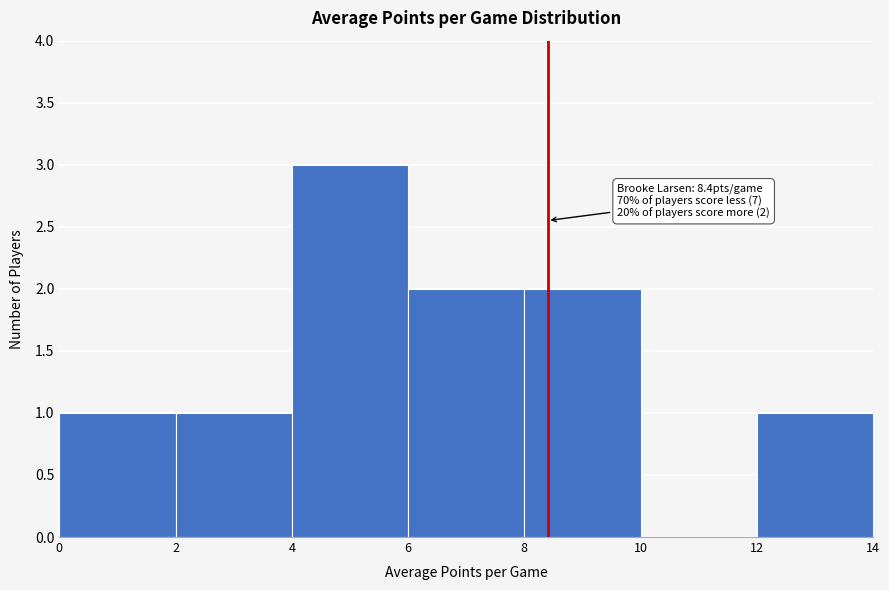

Over which range of the x-axis is the bar tallest?

4 to 6